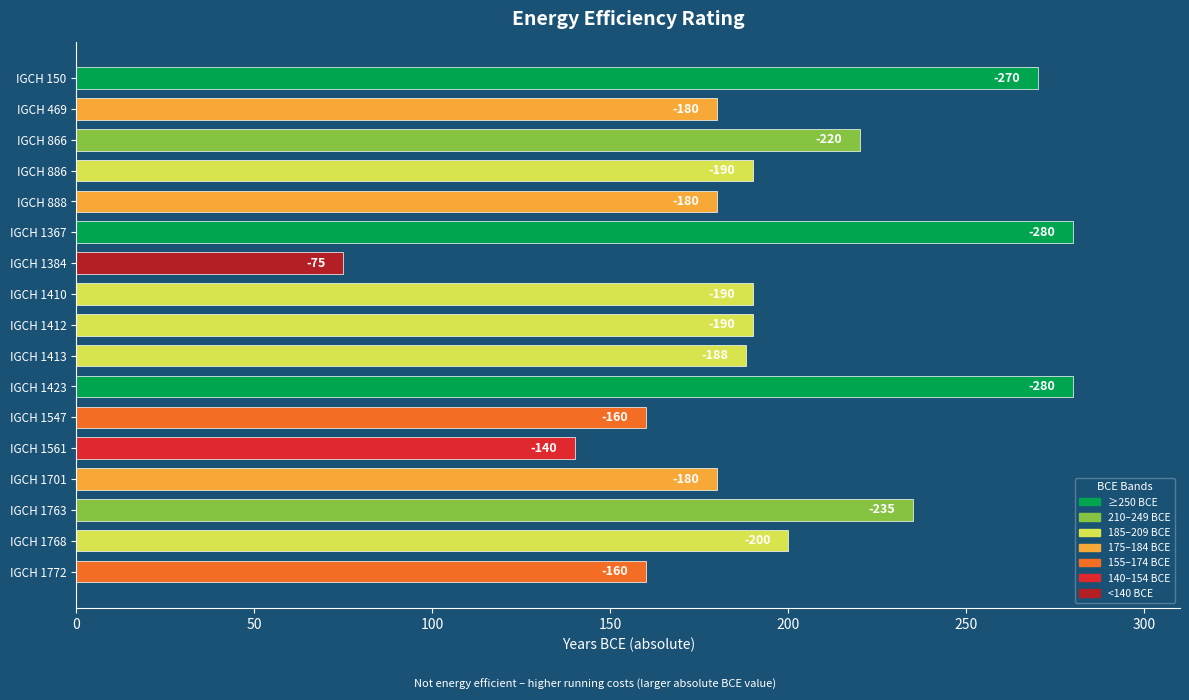

What is the difference between the maximum and minimum values?

205